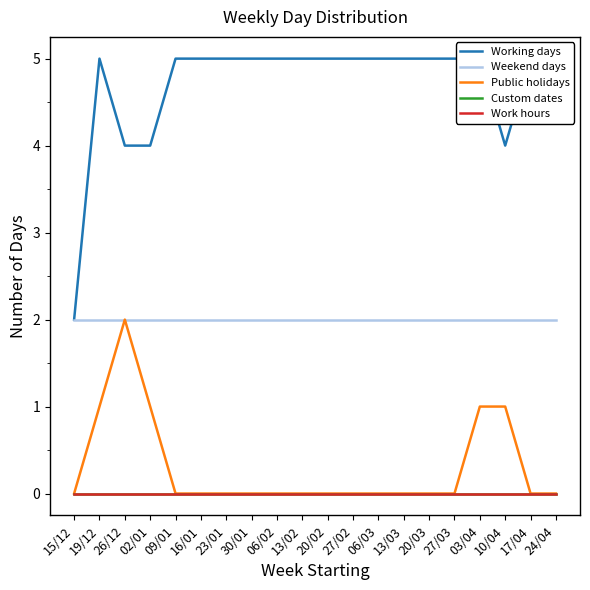

What position from the left is 16/01?

6